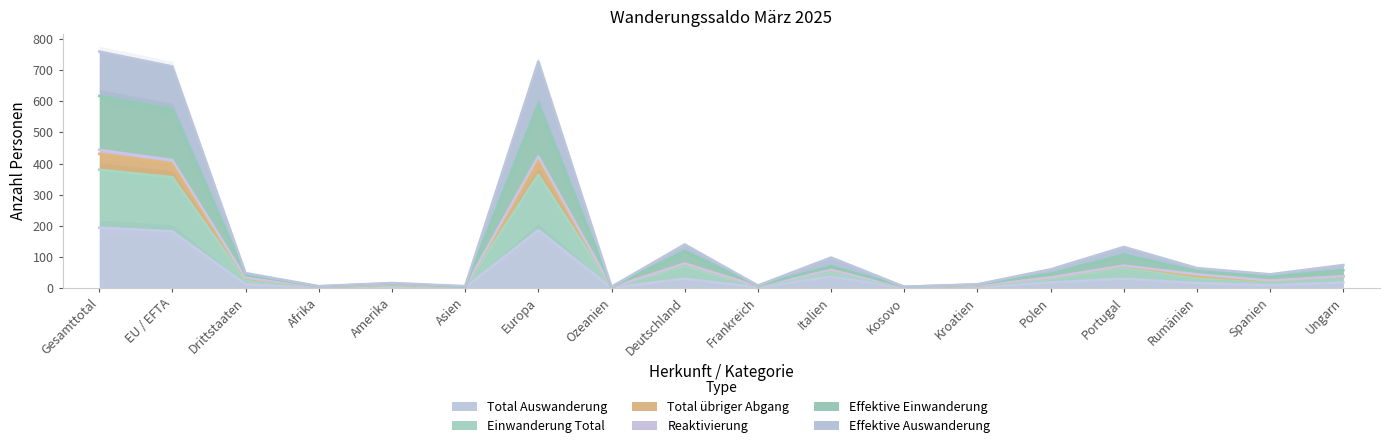

What position from the left is Frankreich?

10